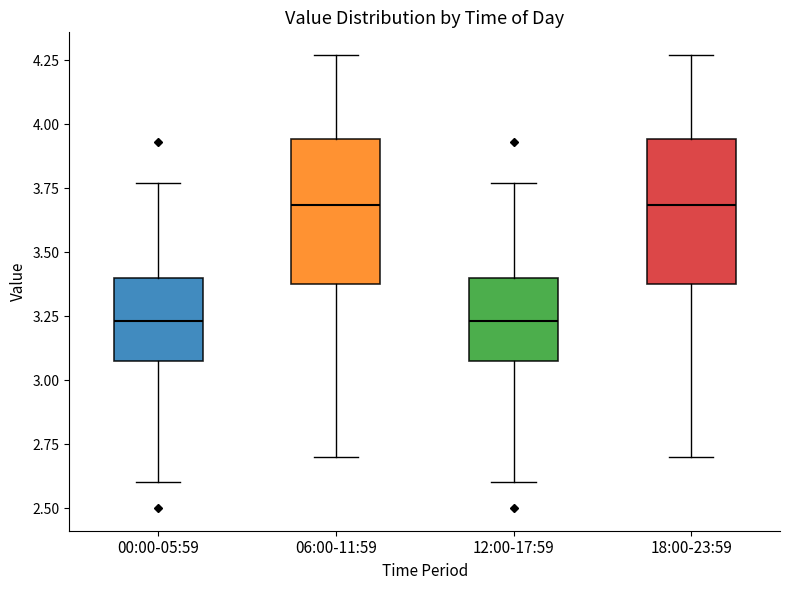

Reading left to right, transcribe this box plot: for each box, give where its median line is, the range the box spans, and where its two whiskers end, as read against the y-axis. The values are not printed on the chart, so give them approximately, as read against the axis.

00:00-05:59: median 3.25, box 3.10 to 3.40, whiskers 2.60 to 3.75
06:00-11:59: median 3.70, box 3.40 to 3.95, whiskers 2.70 to 4.25
12:00-17:59: median 3.25, box 3.10 to 3.40, whiskers 2.60 to 3.75
18:00-23:59: median 3.70, box 3.40 to 3.95, whiskers 2.70 to 4.25